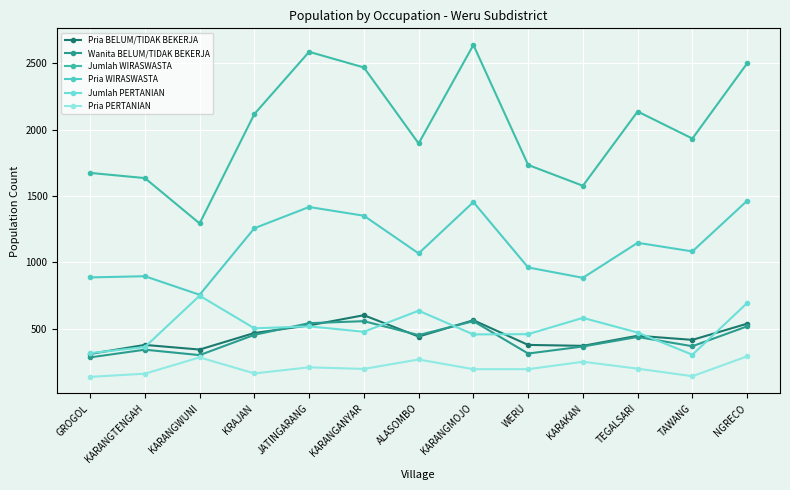

Which series has the largest range (max minus min)?

Jumlah WIRASWASTA